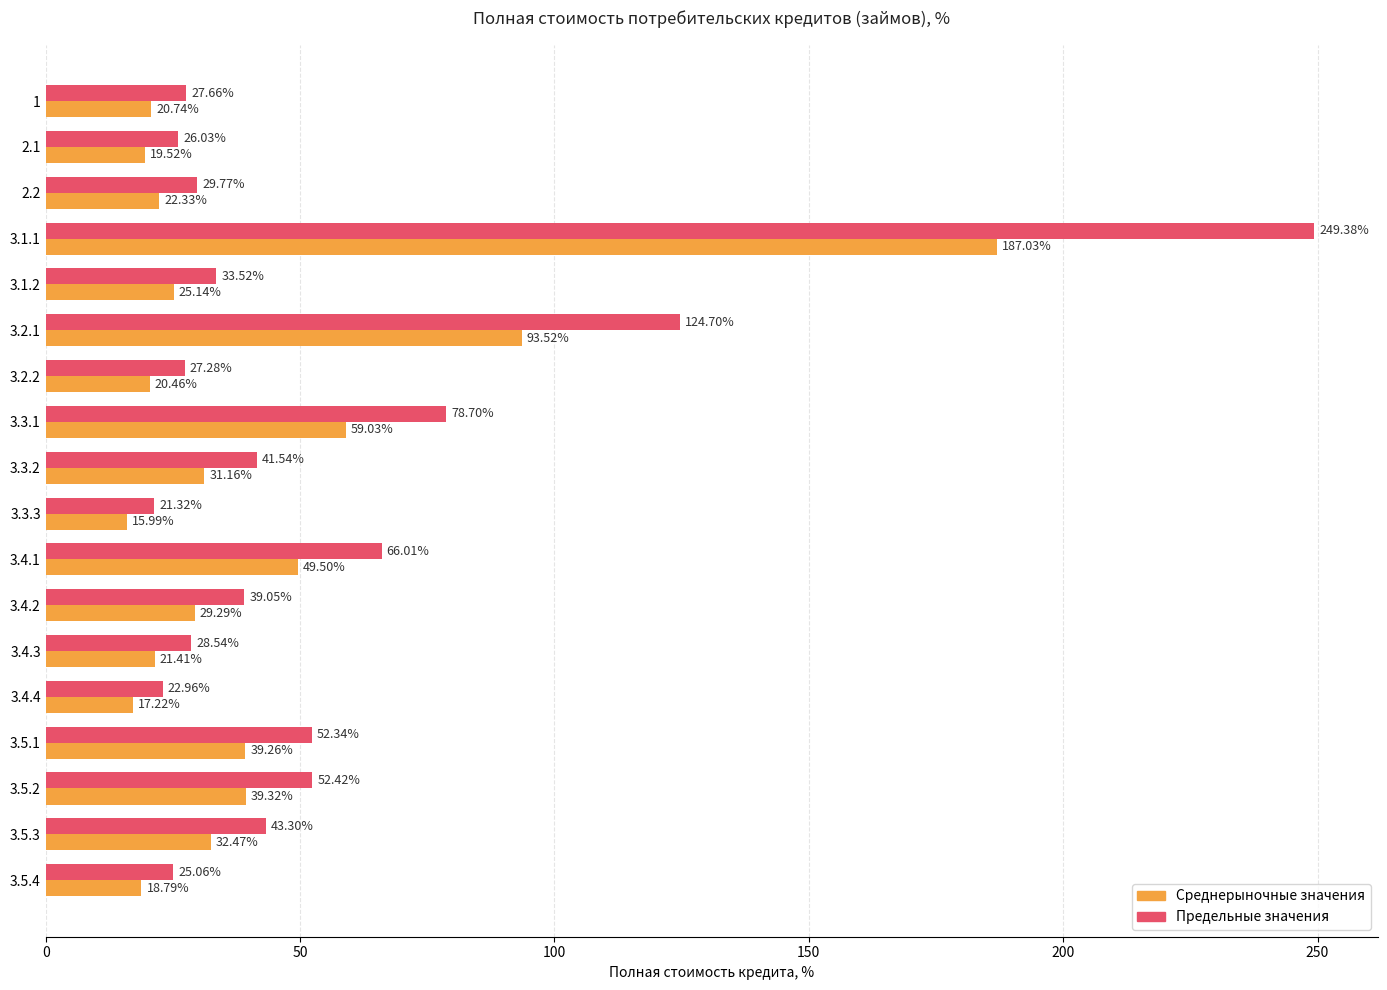

How many categories are shown in the chart?

18